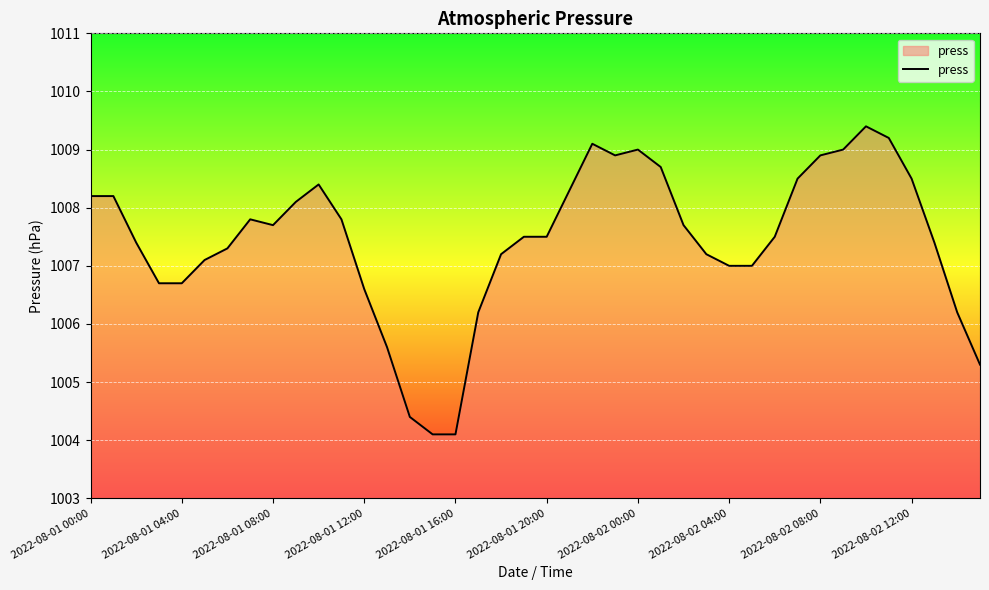

What is the smallest value displayed?

1004.1